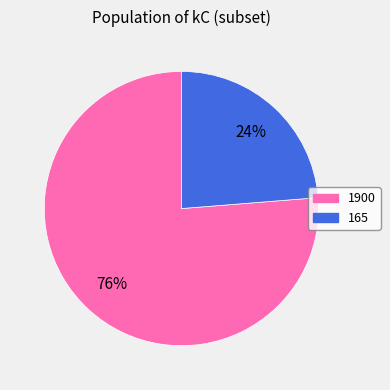

What is the largest slice in the pie chart?

1900